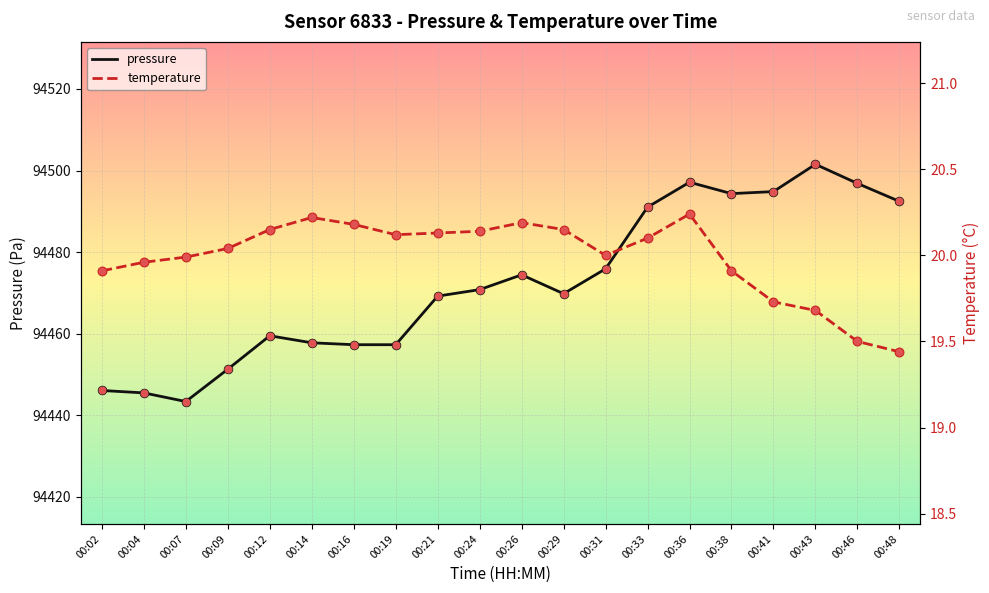

Which series has the largest Y range (max minus min)?

pressure